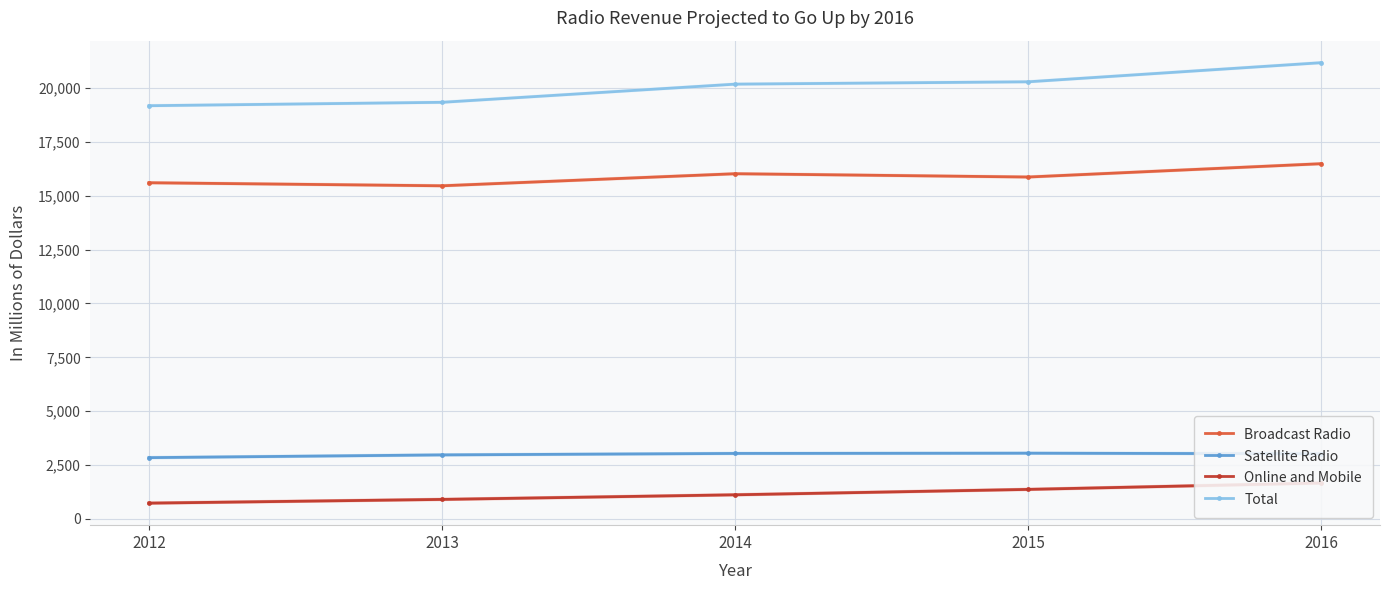

What is the highest value of the Satellite Radio series?

3050